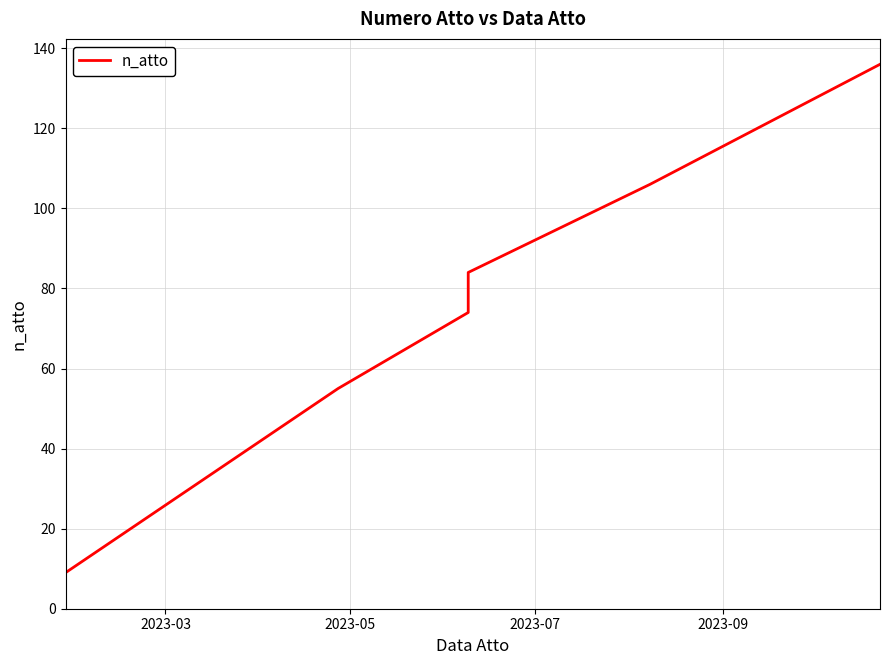

What is the minimum value shown in the chart?

9